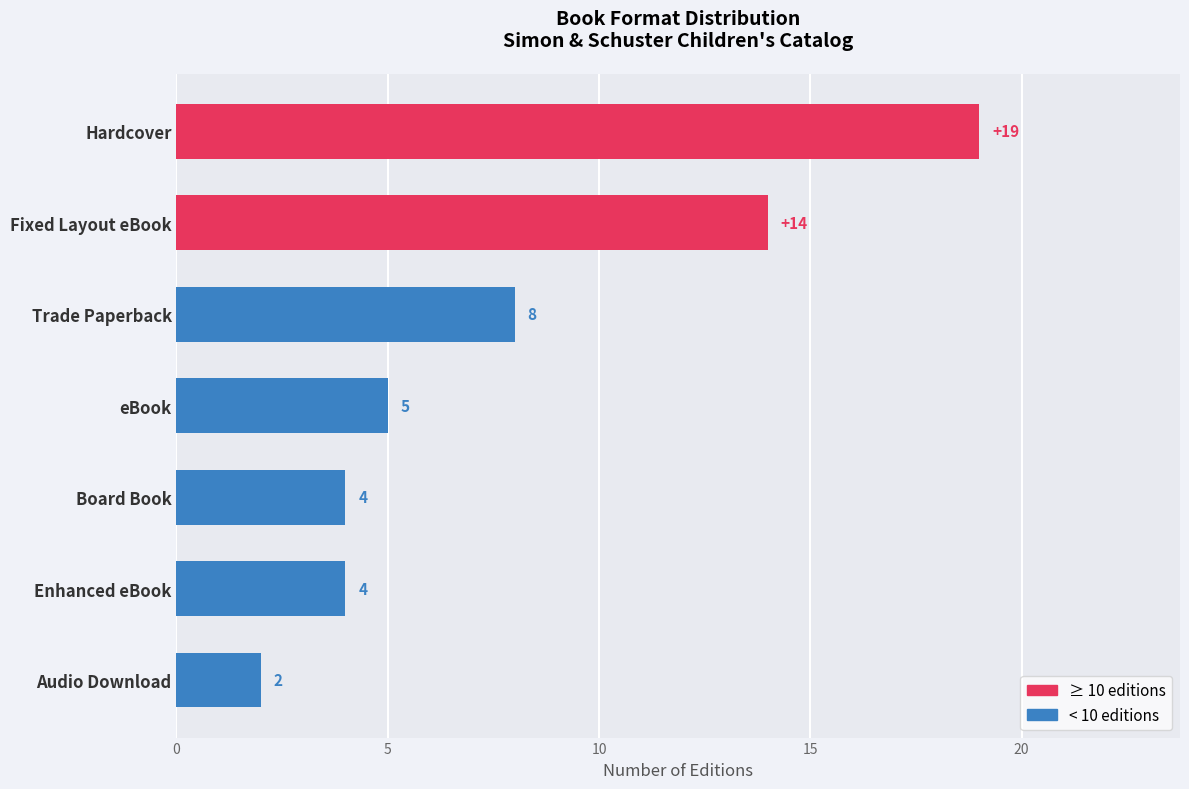

Which label corresponds to the smallest value in the chart?

Audio Download